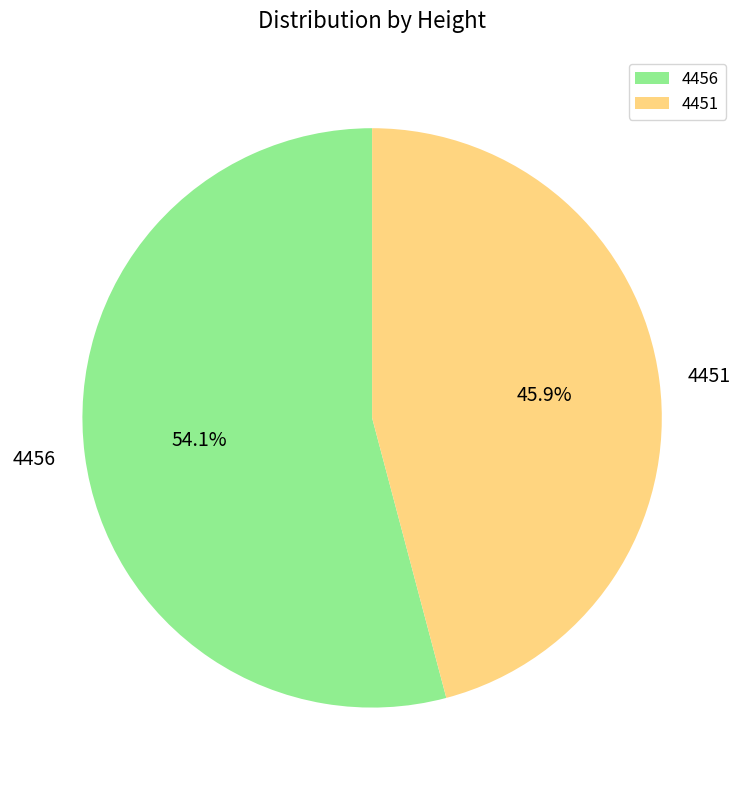

Which slice is the largest?

4456